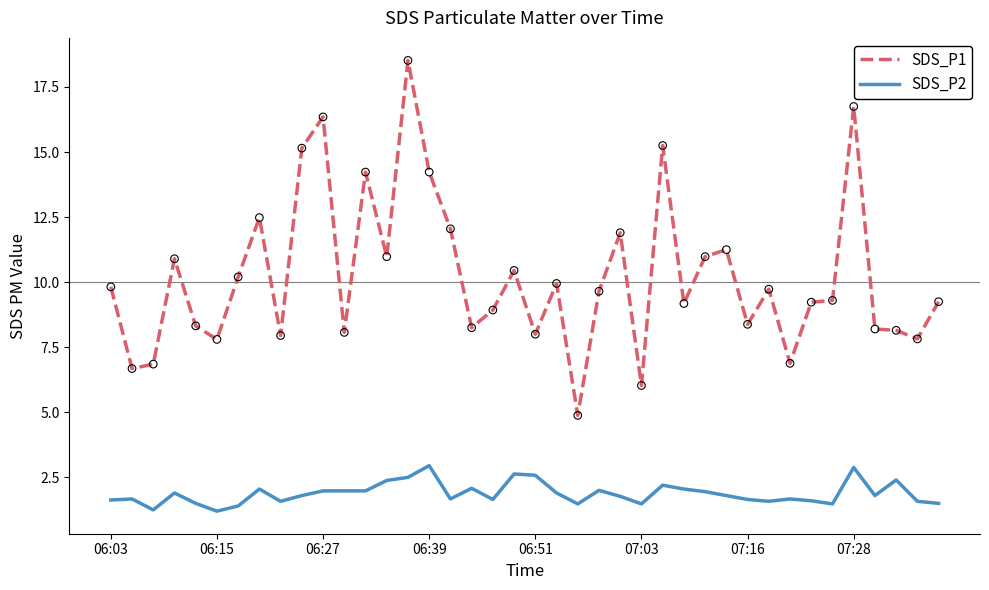

Which series has the largest total across all categories?

SDS_P1